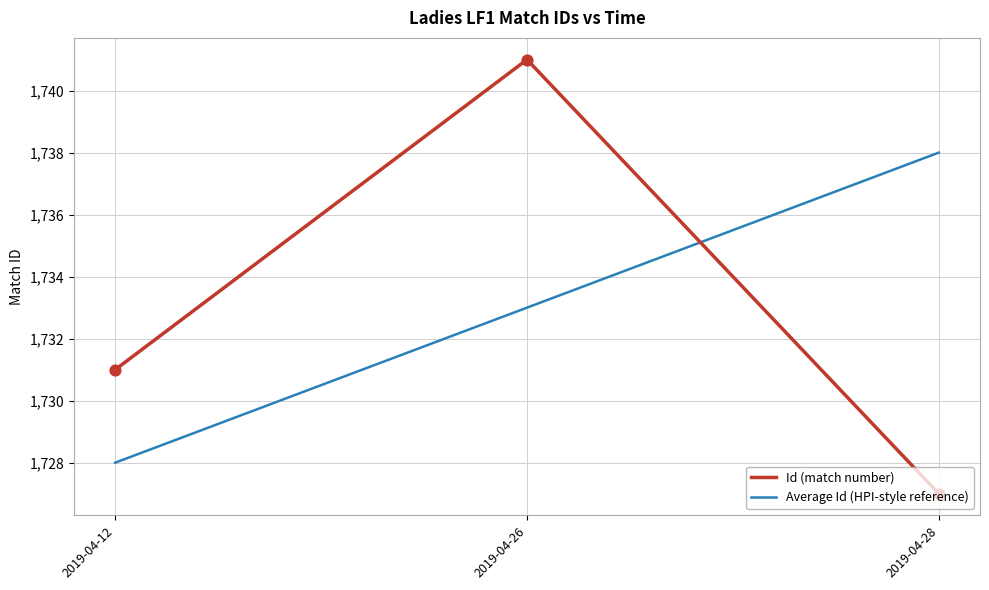

Which series changed the most between 2019-04-12 and 2019-04-28?

Average Id (HPI-style reference)